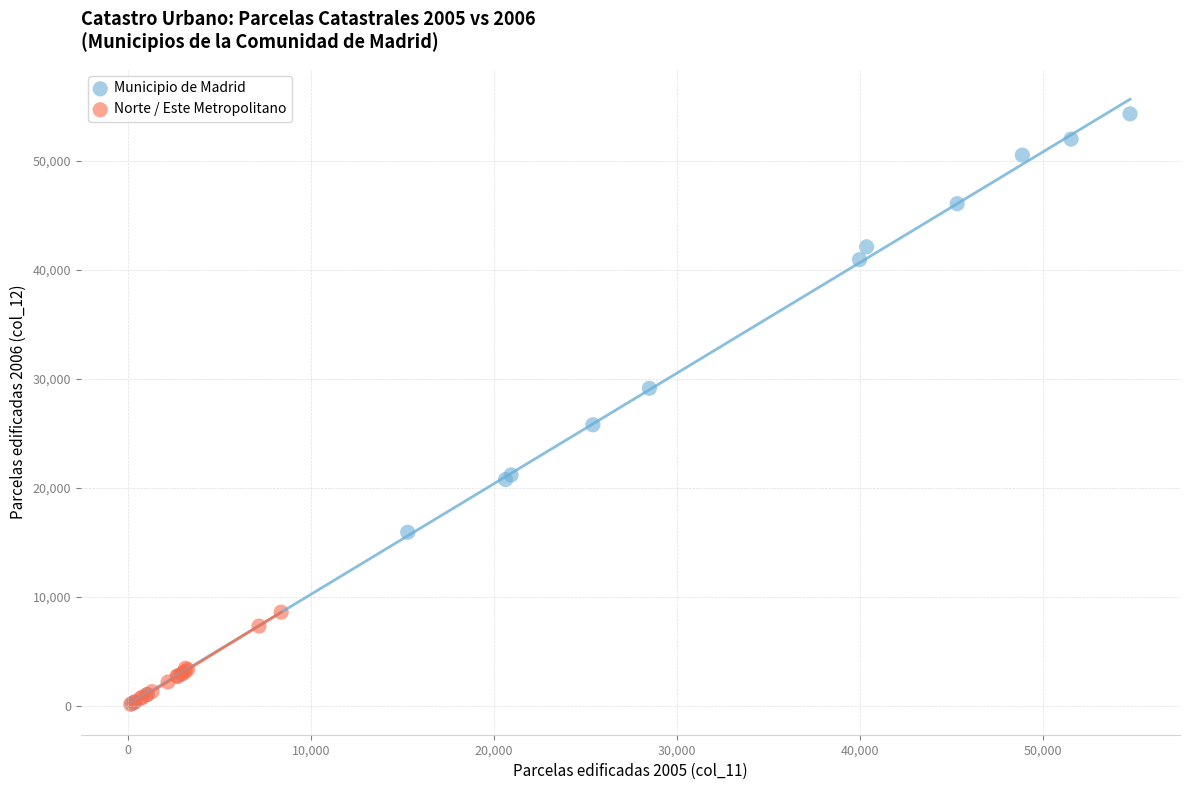

Which series has the largest Y range (max minus min)?

Municipio de Madrid